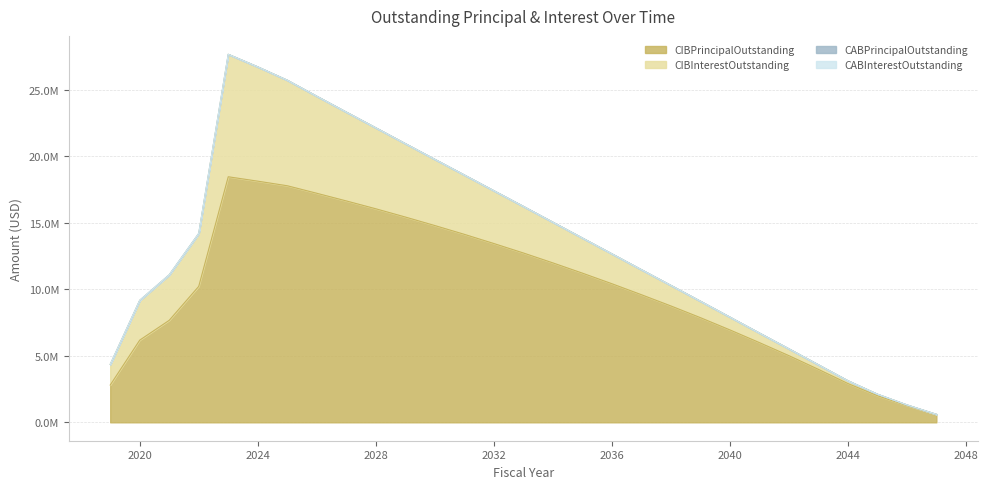

Does the chart display data point markers on the line(s)?

No